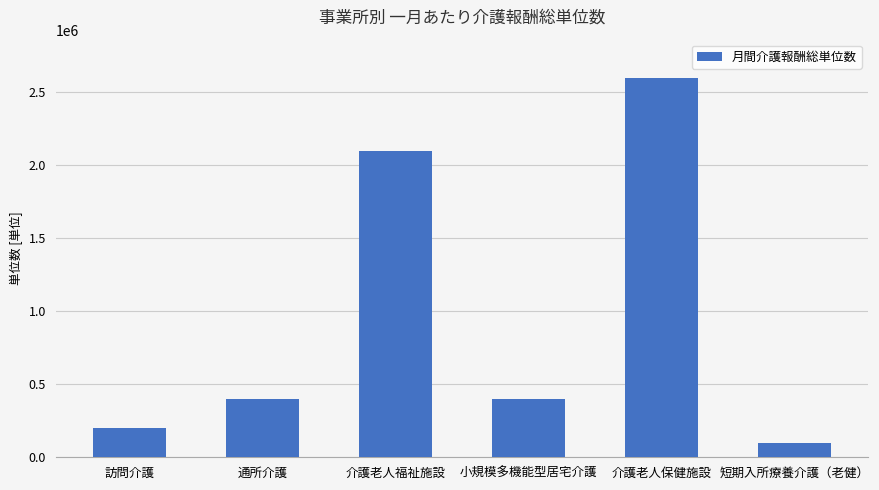

Approximately how many times larger is the value at 訪問介護 compared to 介護老人福祉施設?

0.1